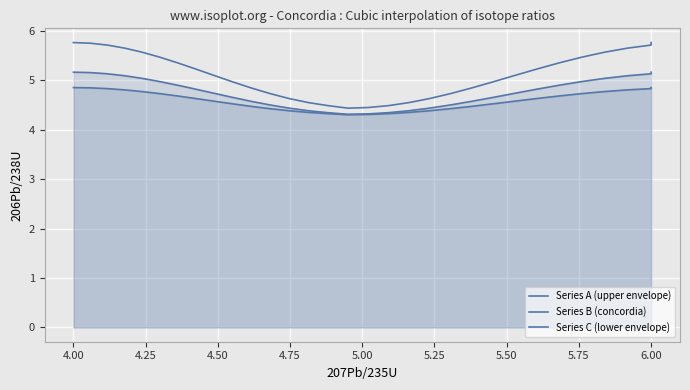

True or false: Series B (concordia) has more than 0 interior local peaks.

False